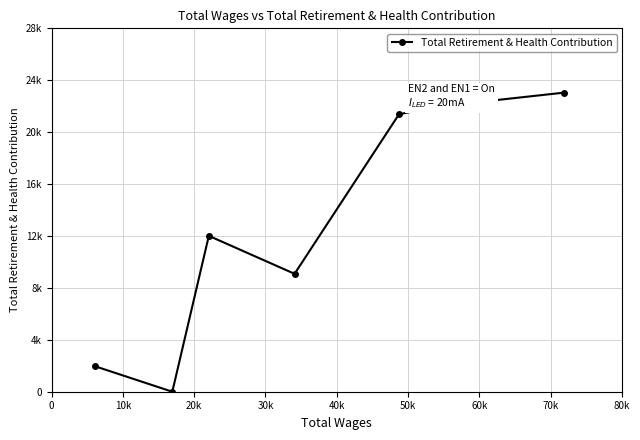

What is the sum of the values at 10k and 60k?

23909